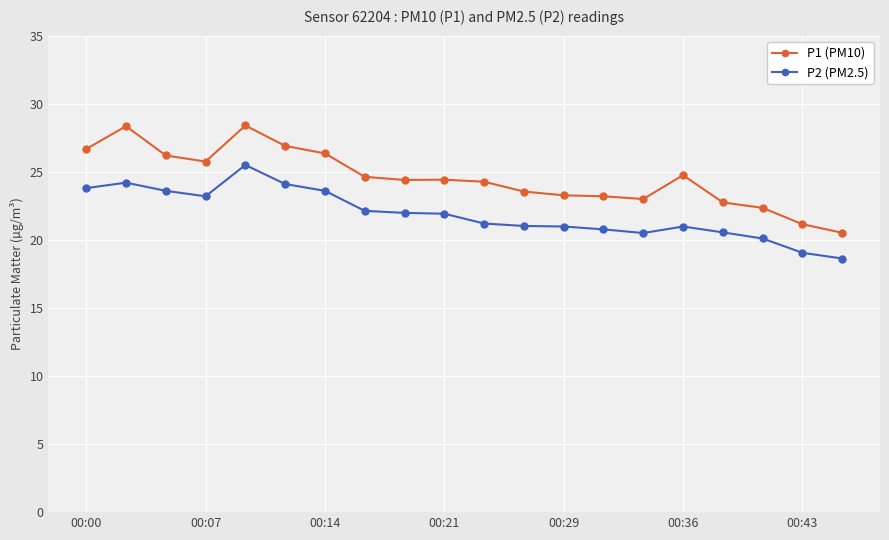

Rank the series by their average value, from lowest to highest.

P2 (PM2.5), P1 (PM10)